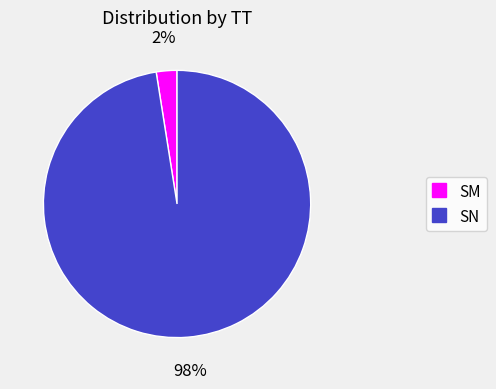

The SN slice represents 84% of the pie. True or false?

False